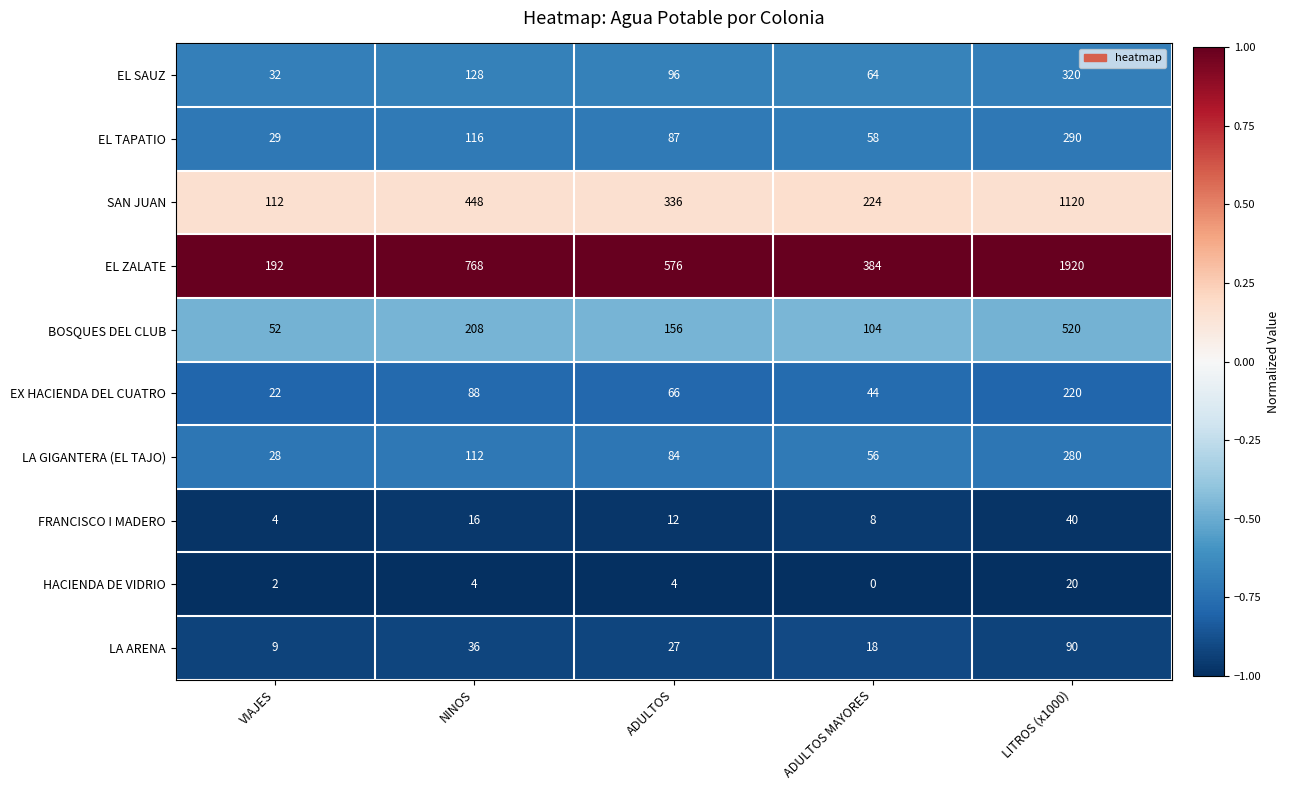

At which label does EL SAUZ reach its minimum?

VIAJES